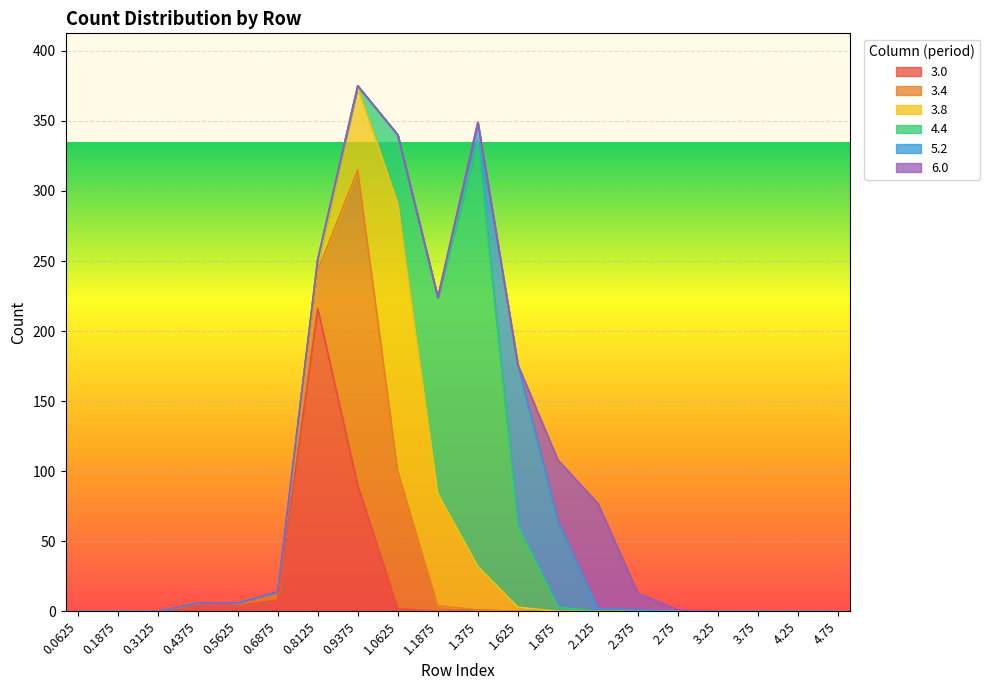

Where do 5.2 and 4.4 first cross each other?

1.375 and 1.625